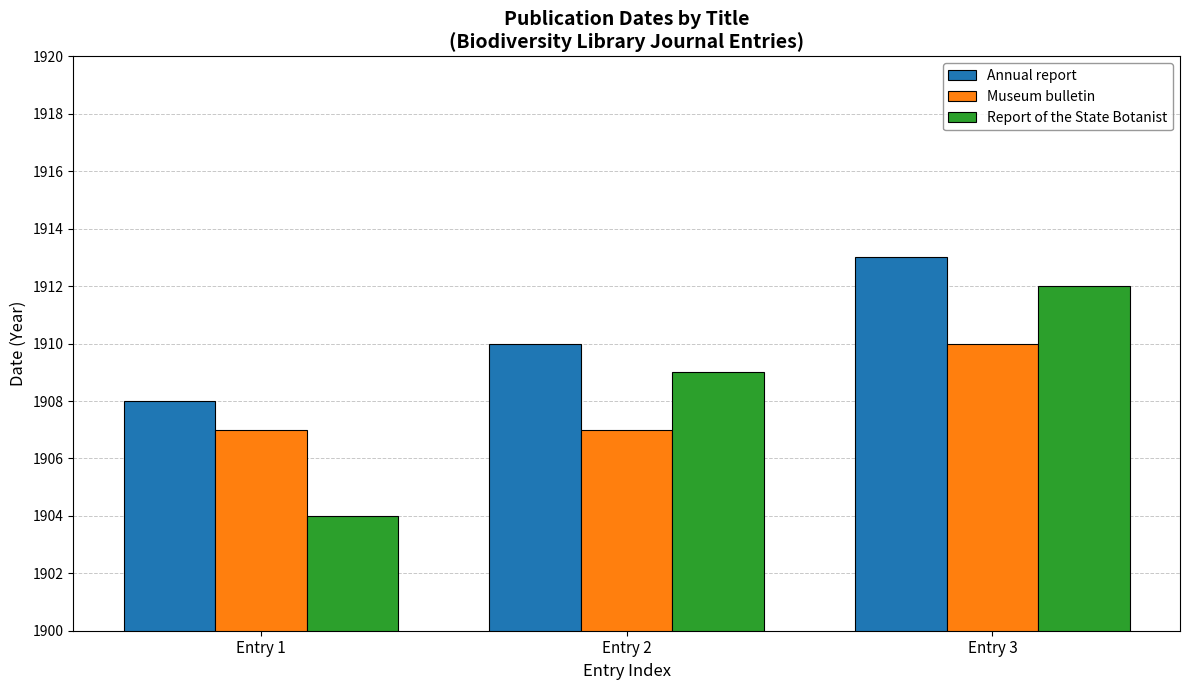

The Museum bulletin series shows 1907 at Entry 1. True or false?

True